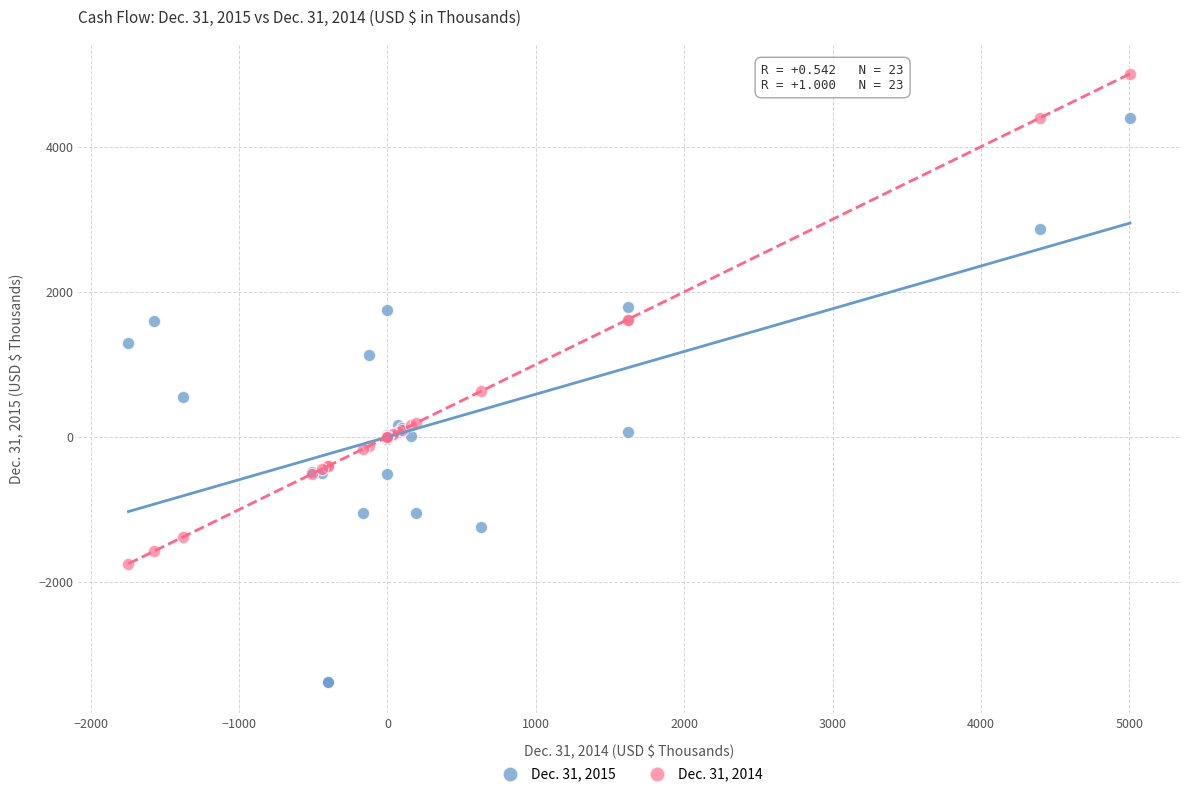

Which series has the widest spread of Y values?

Dec. 31, 2015